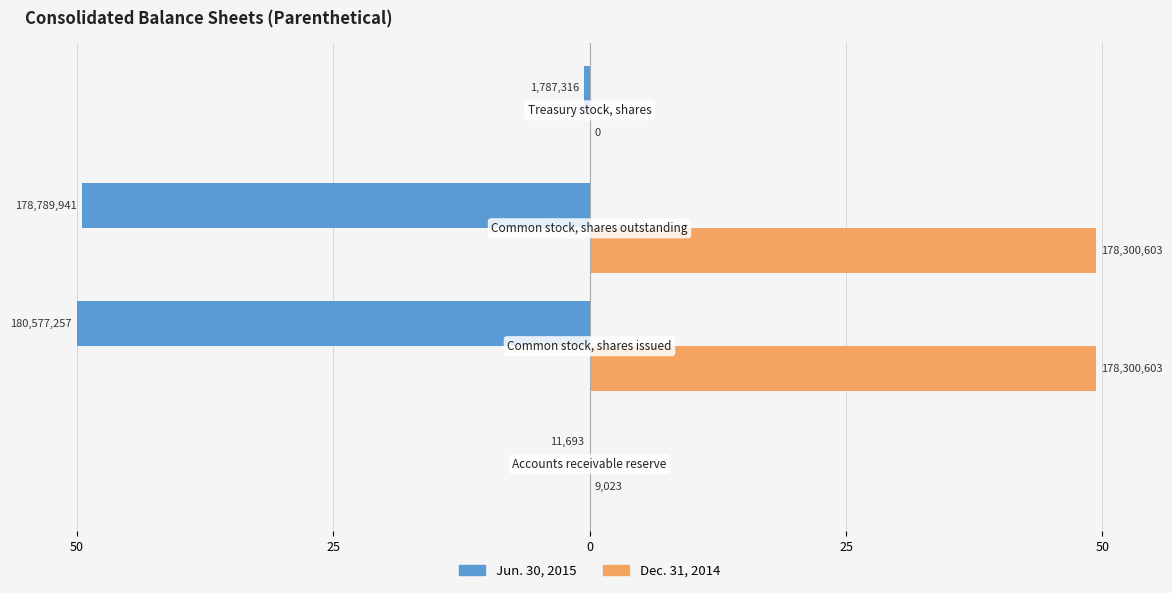

What are all the series names shown in the legend?

Jun. 30, 2015, Dec. 31, 2014